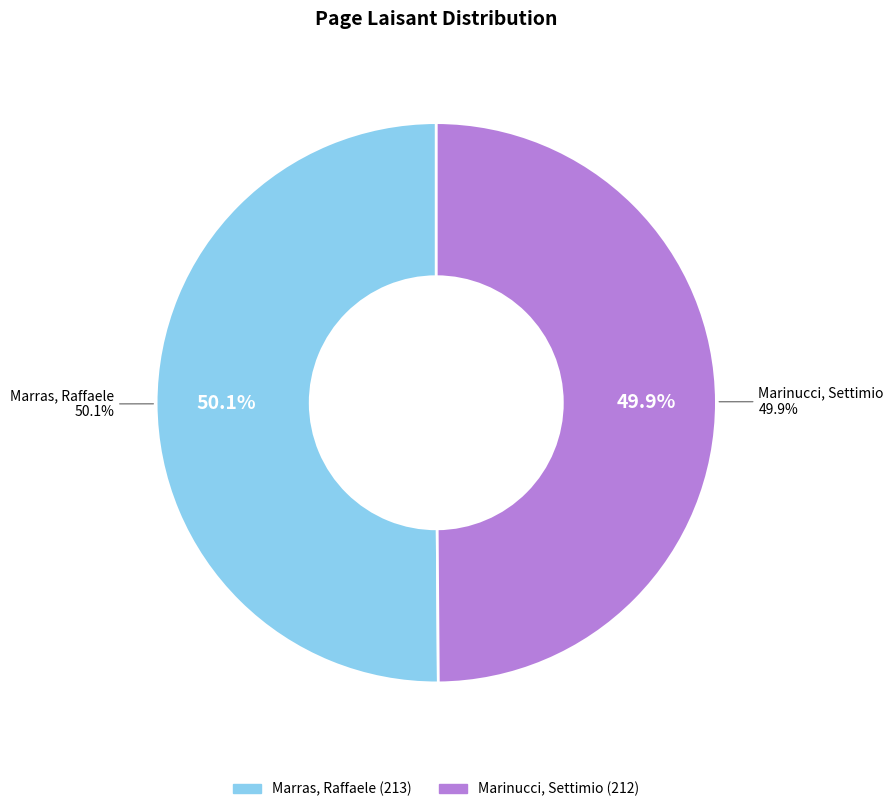

Rank the categories by value from highest to lowest.

Marras, Raffaele, Marinucci, Settimio